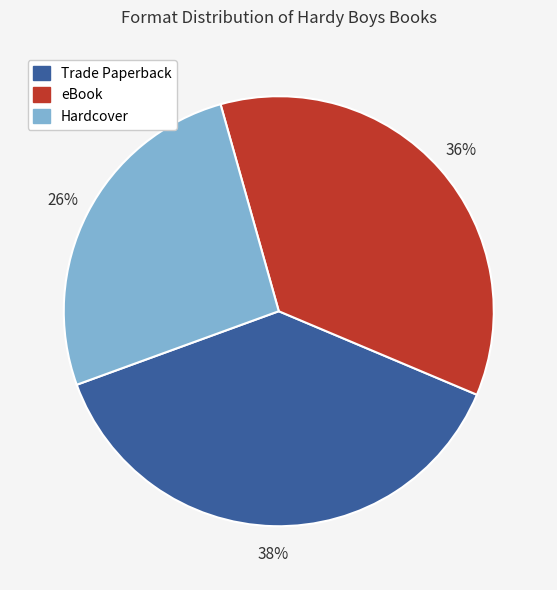

To the nearest percent, what is the average slice percentage?

33%